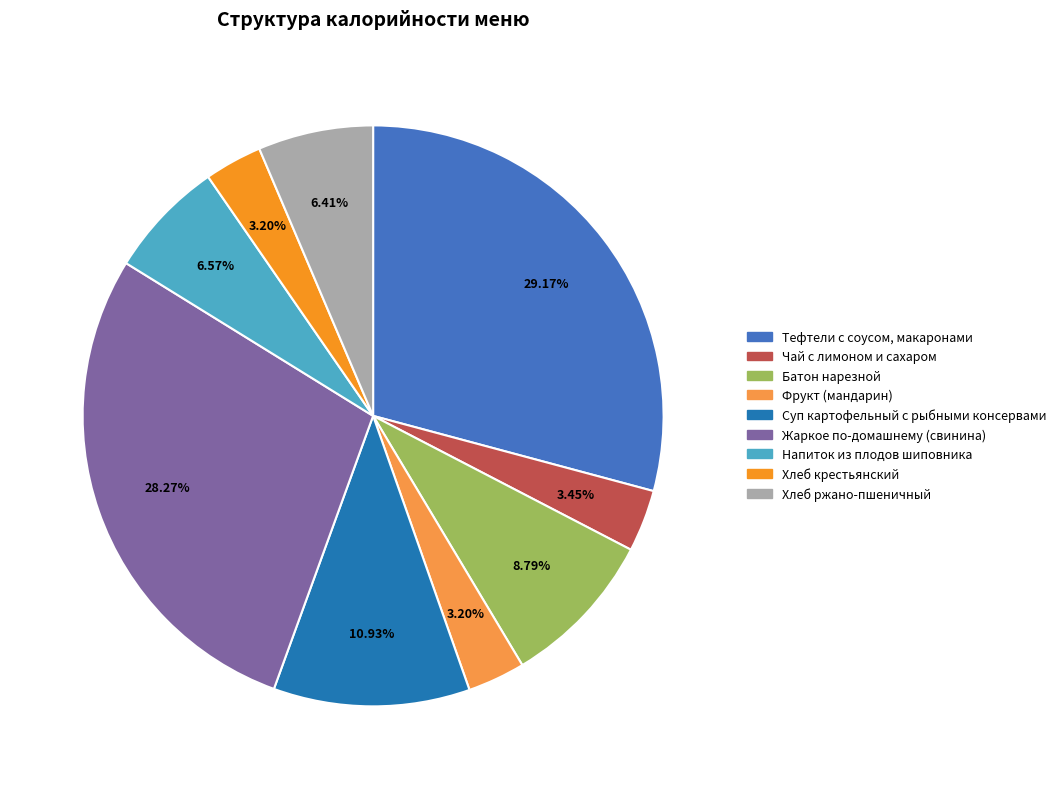

Approximately how many times larger is the value at Чай с лимоном и сахаром compared to Хлеб ржано-пшеничный?

0.5